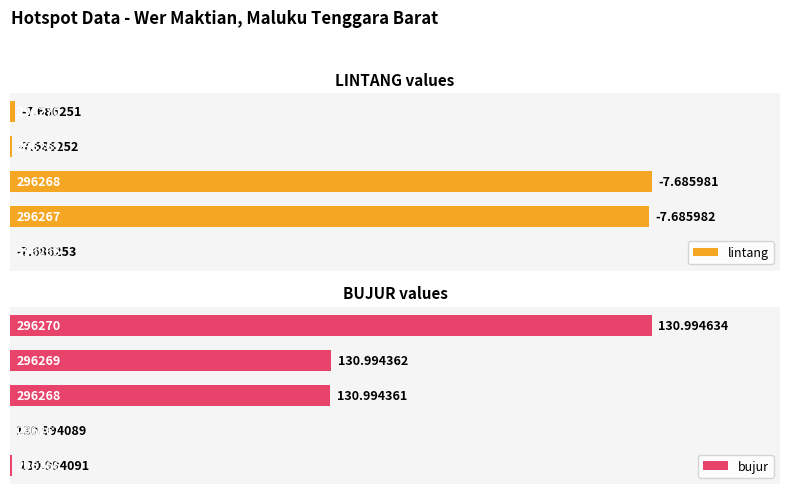

The value of lintang at 1 is 152.9. True or false?

False